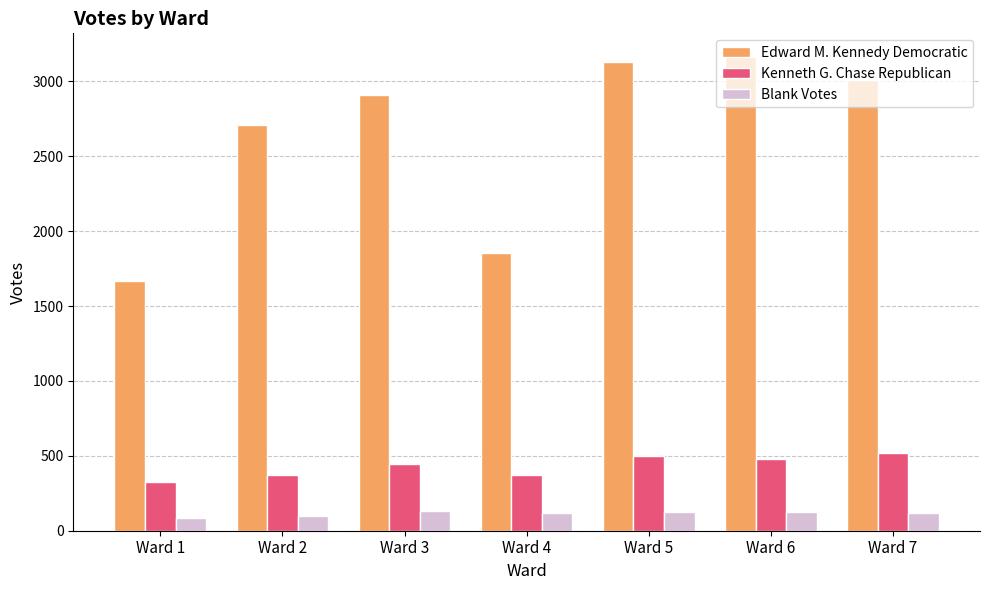

What is the maximum value shown in the chart?

3162